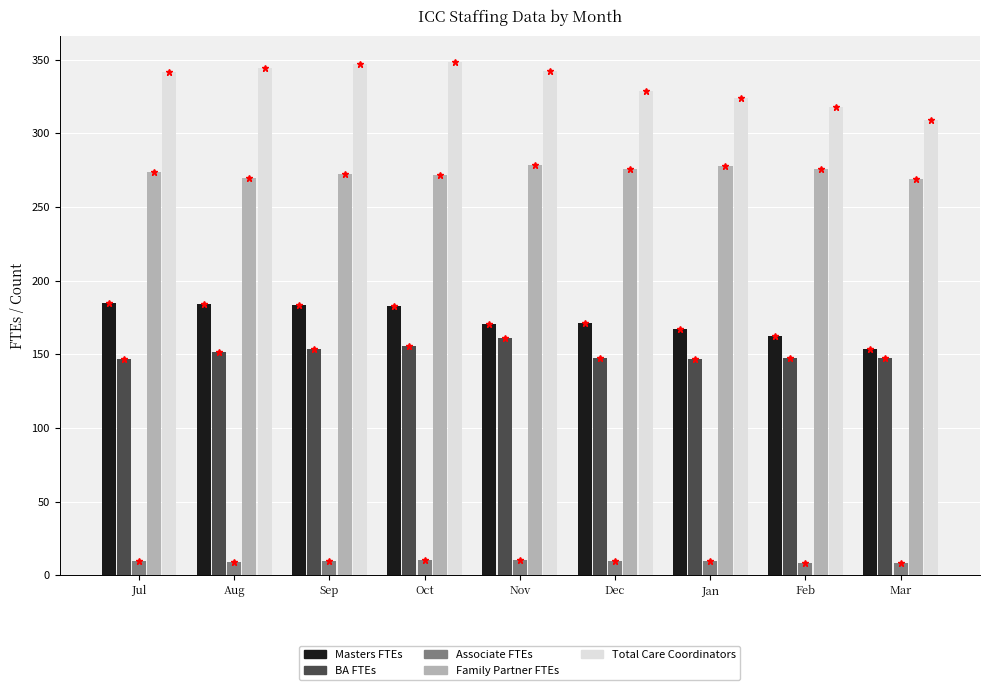

What is the total value across all series at Jul?

956.8